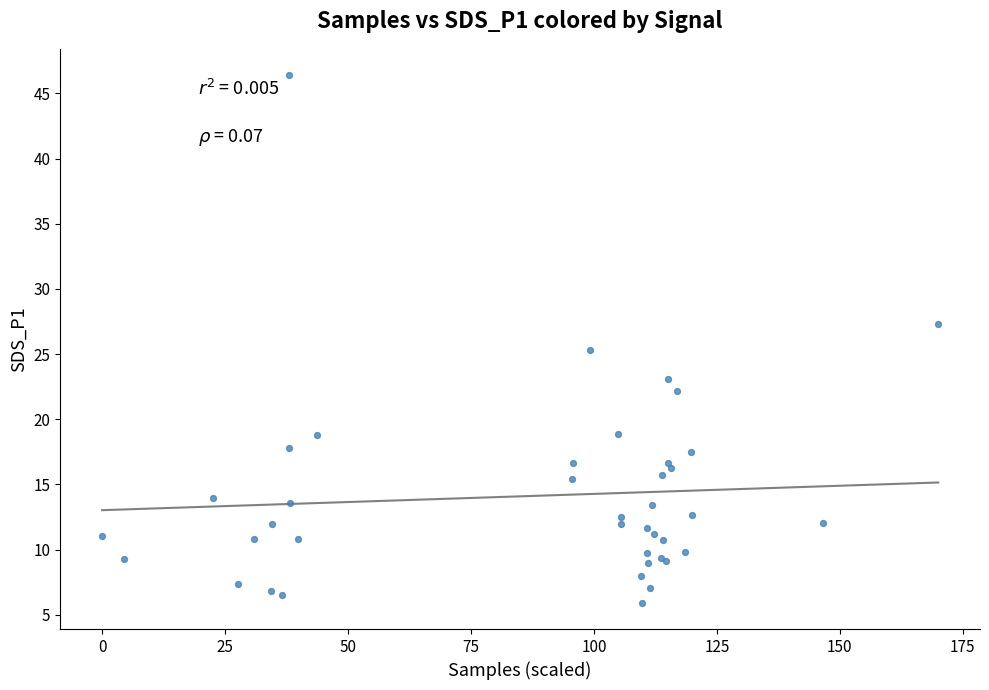

What Y value in the scatter plot is closest to 26?

25.3